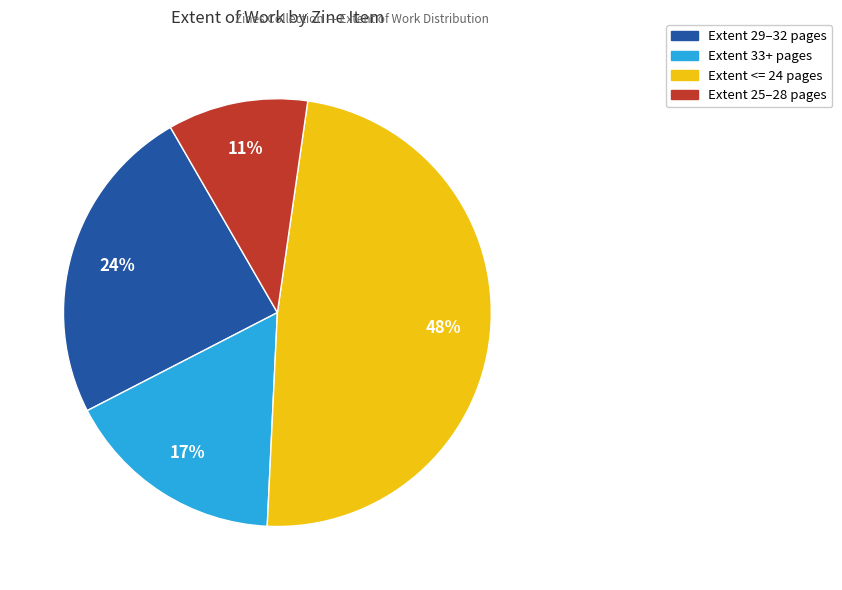

Count the number of slices in the pie.

4